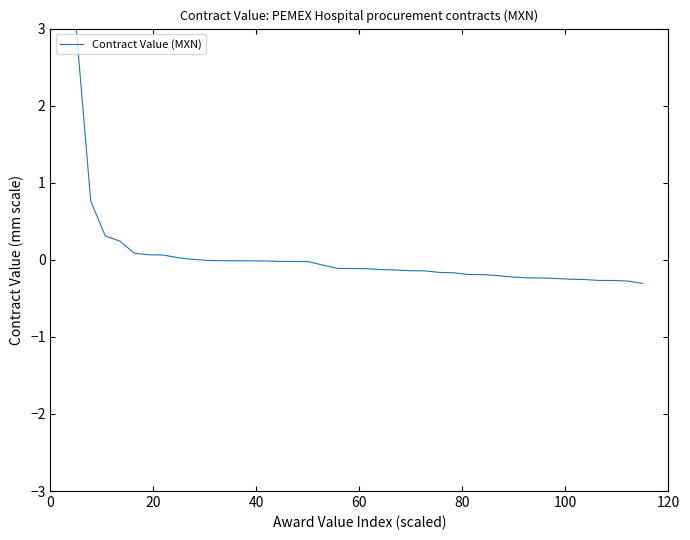

Does the chart have visible grid lines?

No